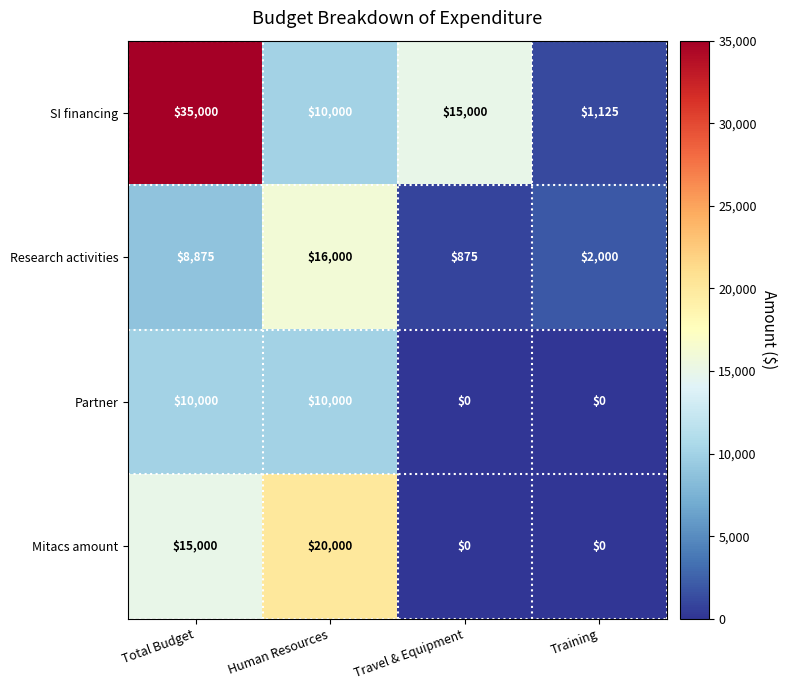

What is the greatest value displayed?

35000